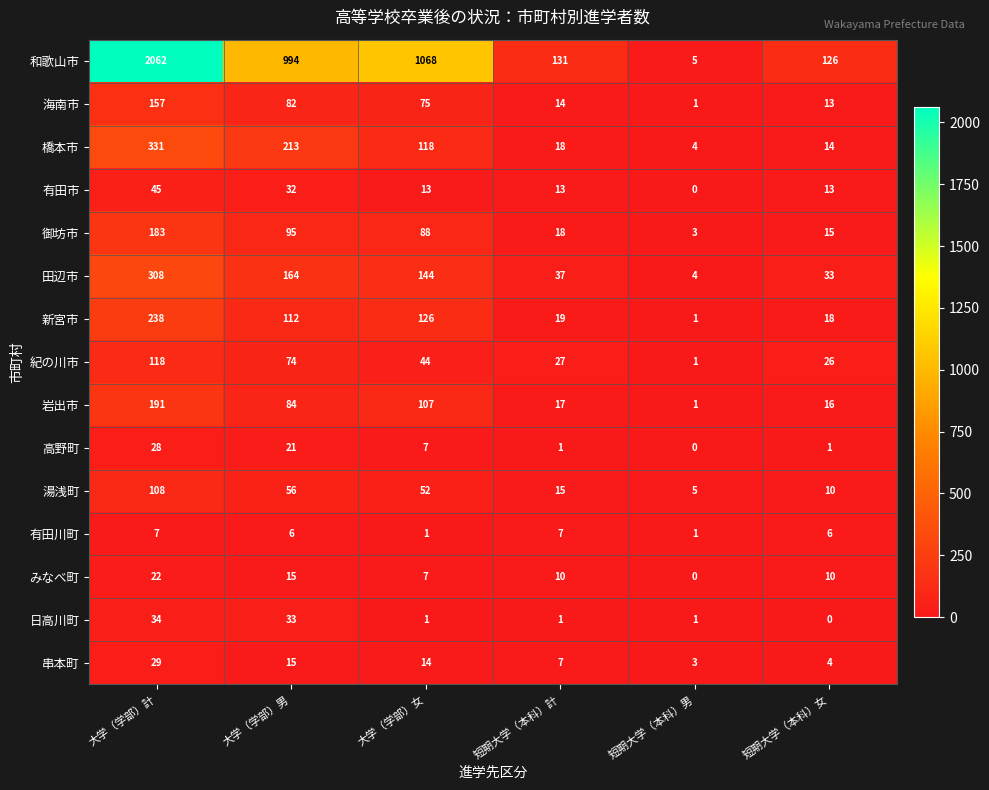

Is the value of 紀の川市 at 大学（学部）男 greater than the value of 海南市 at 大学（学部）男?

No